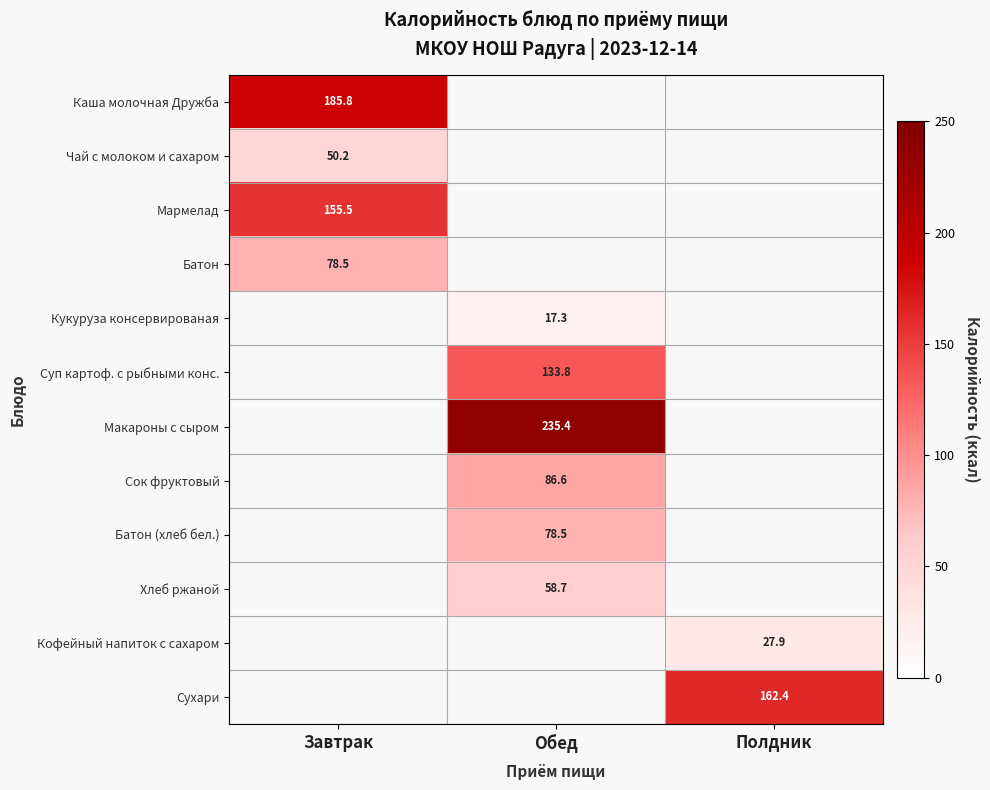

Count the number of data series in this chart.

12